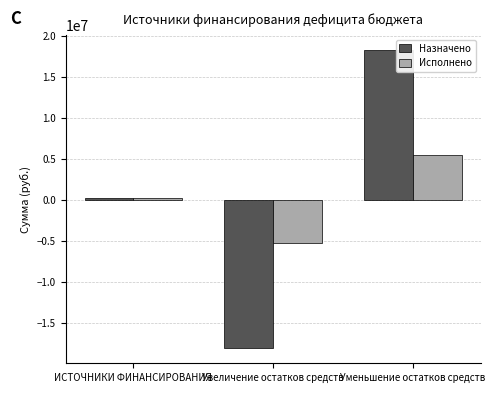

Reading left to right, transcribe all the data shown in this chart.

Назначено: ИСТОЧНИКИ ФИНАНСИРОВАНИЯ=233400.0	Увеличение остатков средств=-18108100.0	Уменьшение остатков средств=18341500.0
Исполнено: ИСТОЧНИКИ ФИНАНСИРОВАНИЯ=218509.1	Увеличение остатков средств=-5281763.0	Уменьшение остатков средств=5500272.1